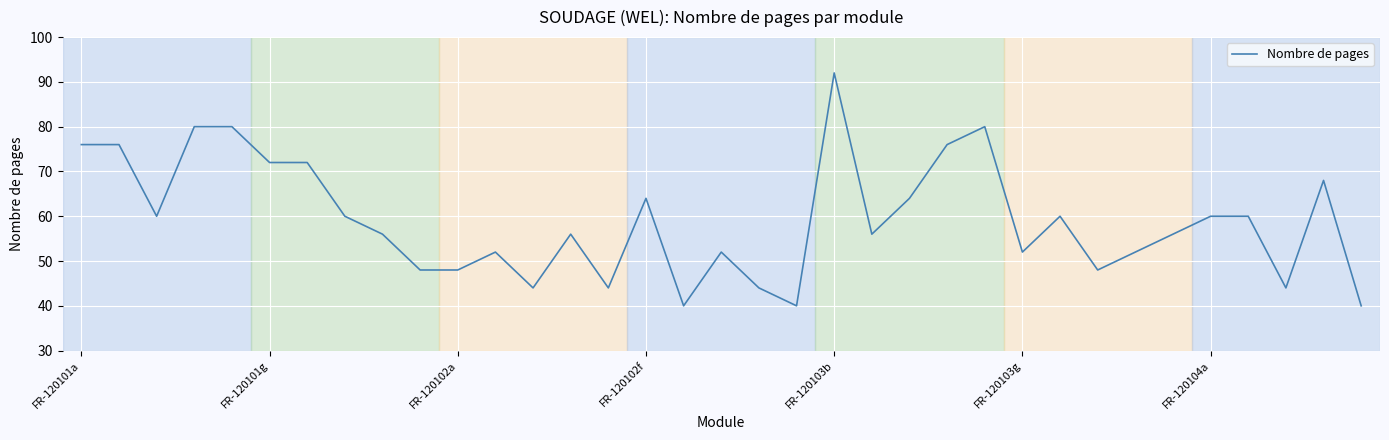

What is the maximum value shown in the chart?

92